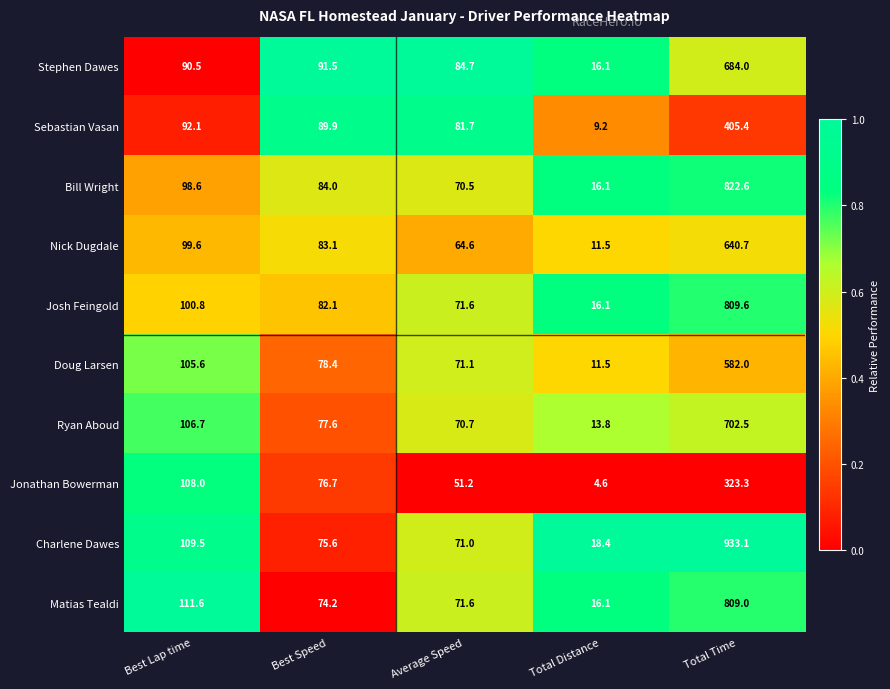

What is the difference between the maximum and minimum values in the Stephen Dawes series?

667.9